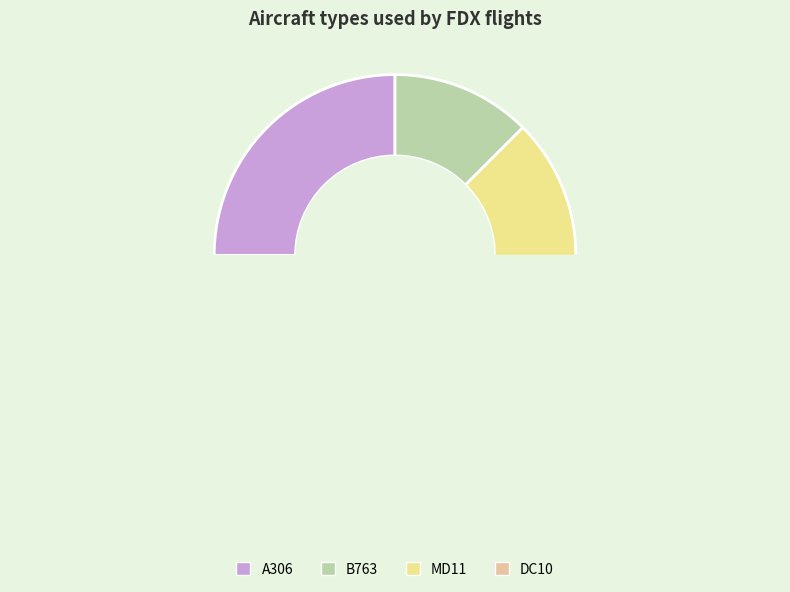

Which category has the smallest portion of the pie?

B763